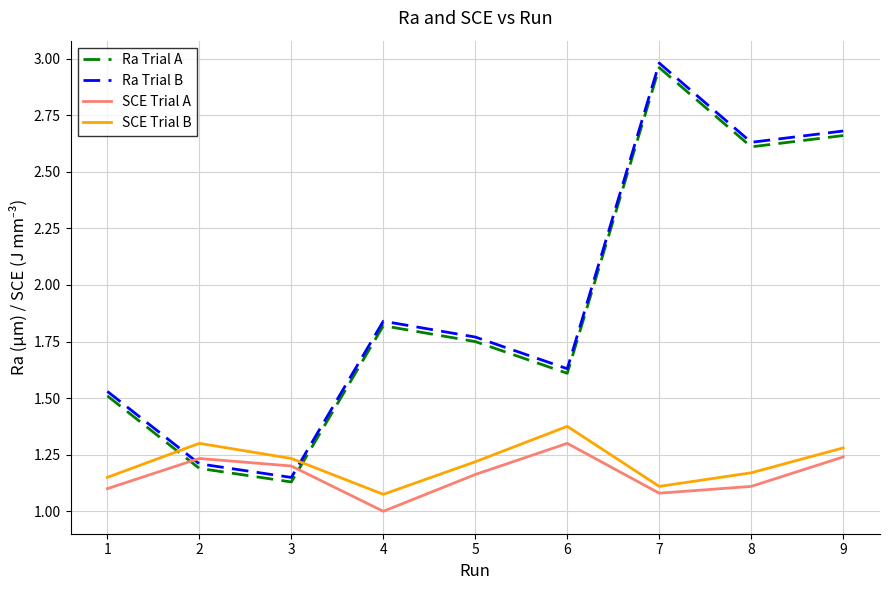

The Ra Trial B series shows 1.1 at 7. True or false?

False